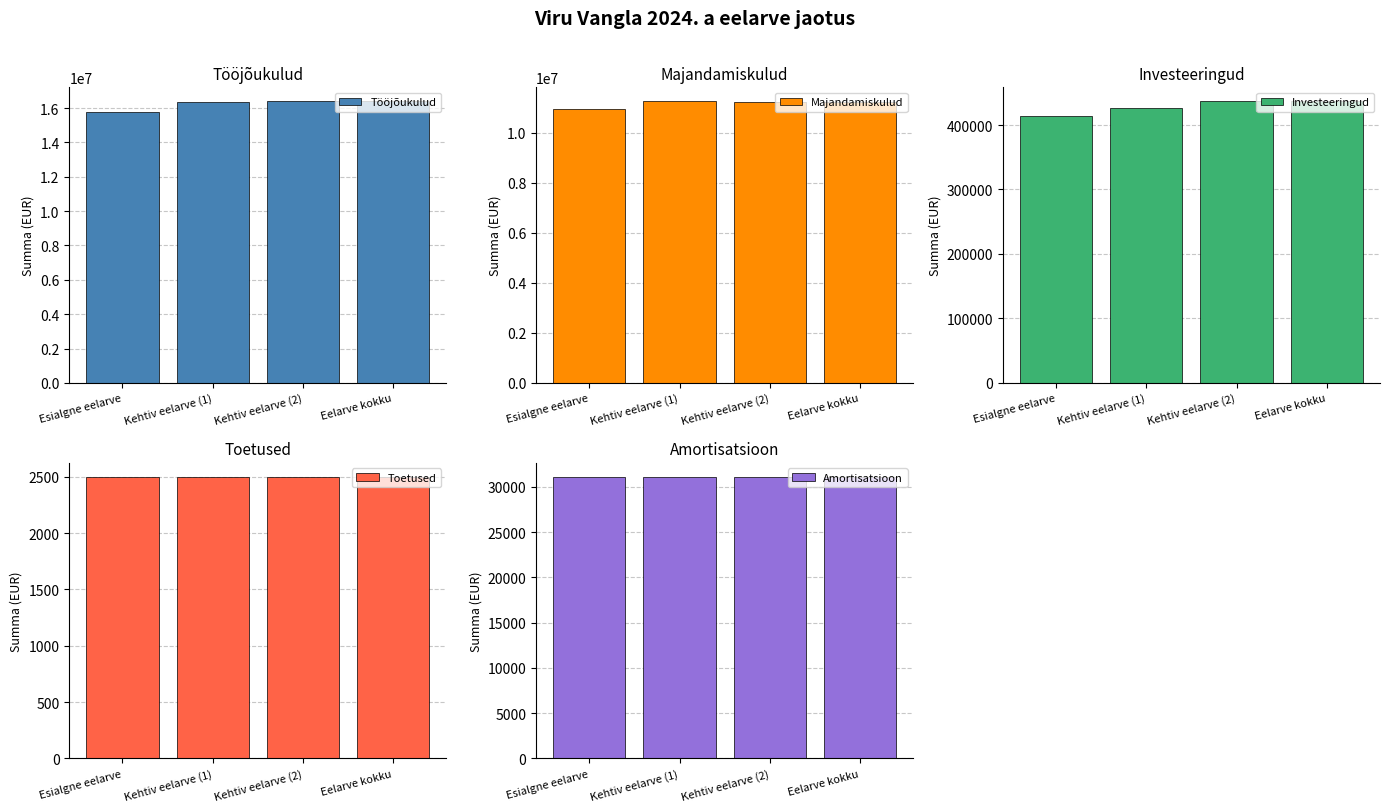

Reading right to left, transcribe all the data shown in this chart.

Tööjõukulud: Eelarve kokku=16388704	Kehtiv eelarve (2)=16388704	Kehtiv eelarve (1)=16366704	Esialgne eelarve=15786980
Majandamiskulud: Eelarve kokku=11224306	Kehtiv eelarve (2)=11224306	Kehtiv eelarve (1)=11251211	Esialgne eelarve=10942075
Investeeringud: Eelarve kokku=436616	Kehtiv eelarve (2)=436616	Kehtiv eelarve (1)=425616	Esialgne eelarve=414016
Toetused: Eelarve kokku=2500	Kehtiv eelarve (2)=2500	Kehtiv eelarve (1)=2500	Esialgne eelarve=2500
Amortisatsioon: Eelarve kokku=31100	Kehtiv eelarve (2)=31100	Kehtiv eelarve (1)=31100	Esialgne eelarve=31100